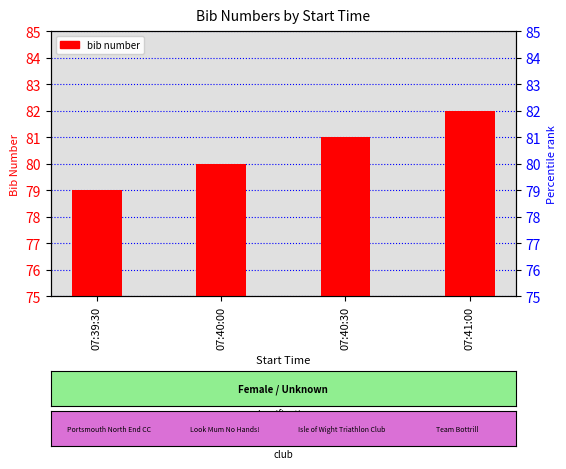

What is the change in value from 07:39:30 to 07:40:00?

+1